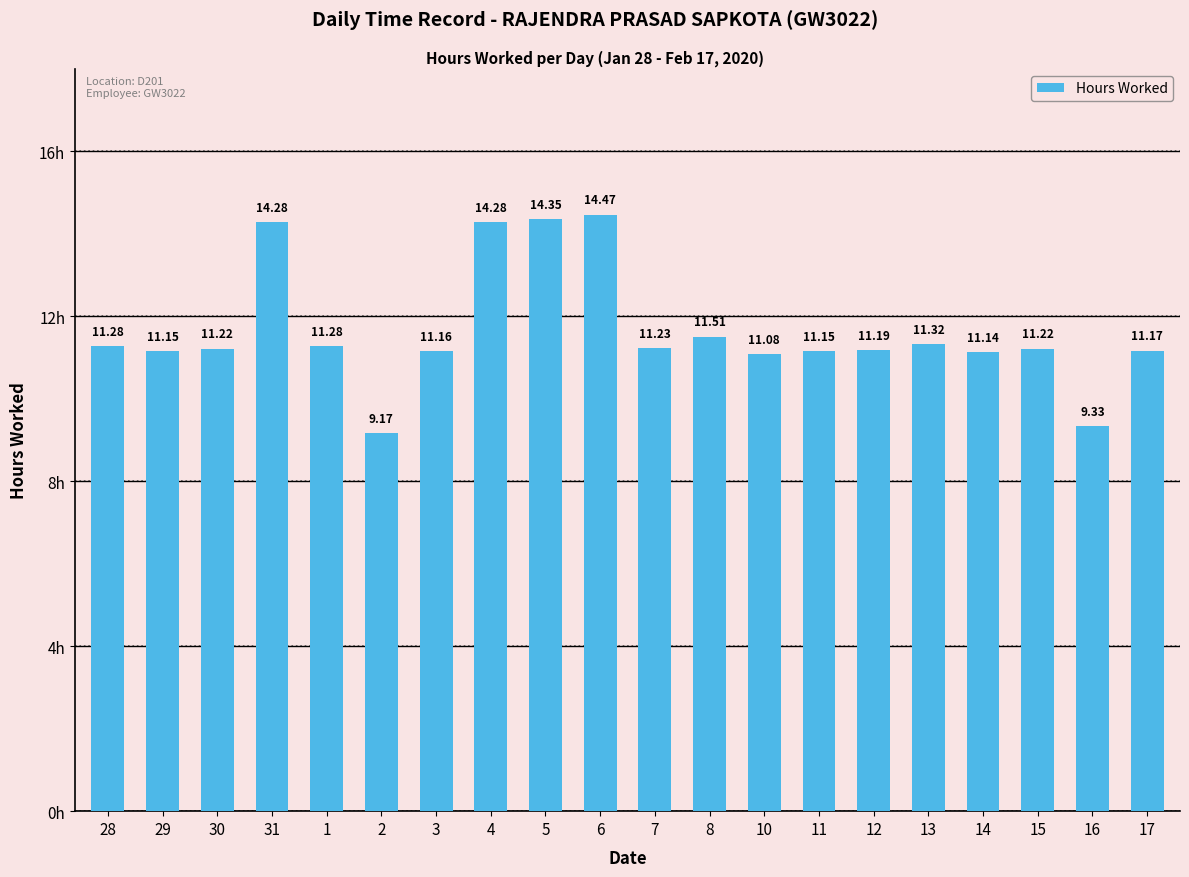

The chart shows a value of 3.6 at 13. True or false?

False